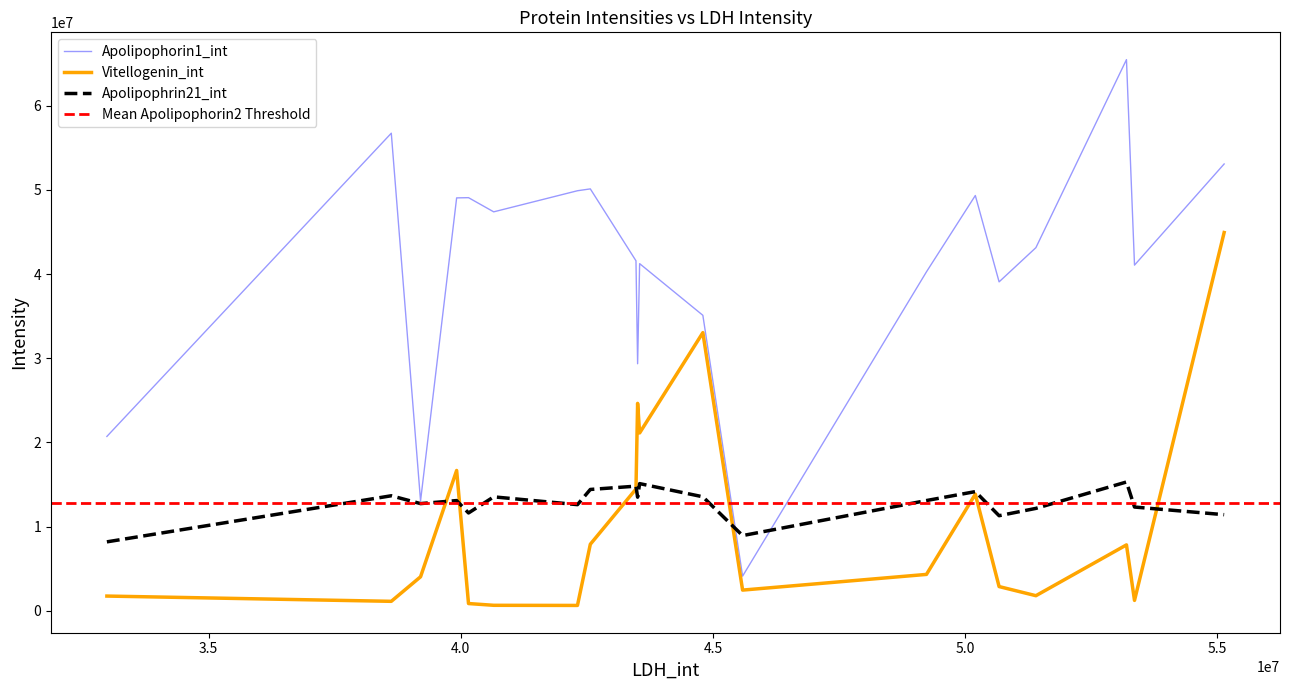

Is this an area chart (filled region under the line)?

No